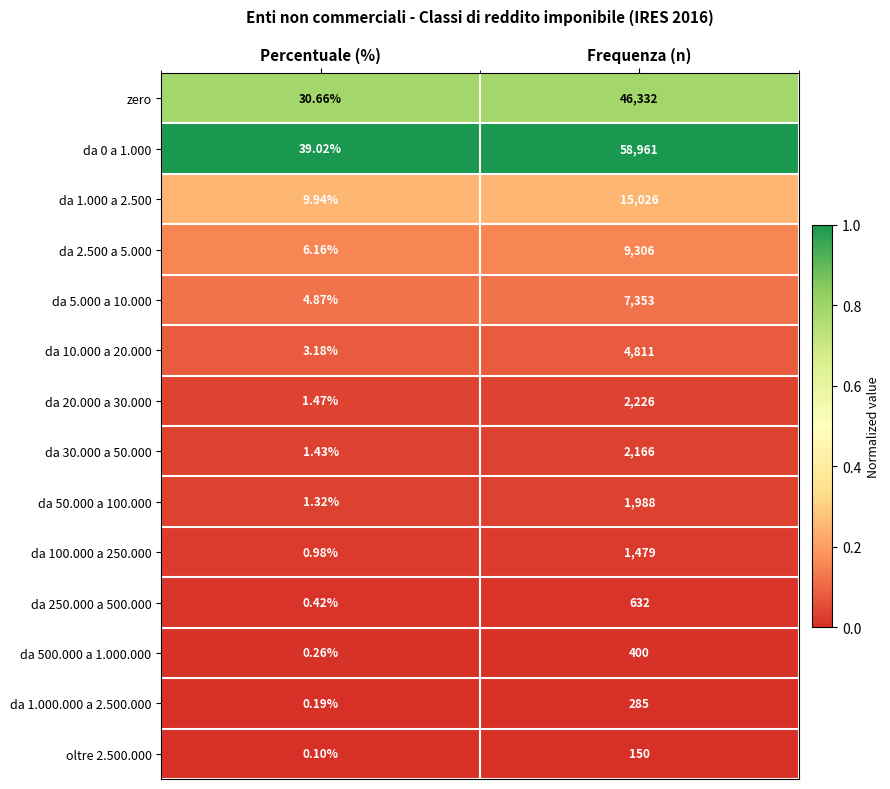

At which label is da 30.000 a 50.000 closest to 1083?

Percentuale (%)